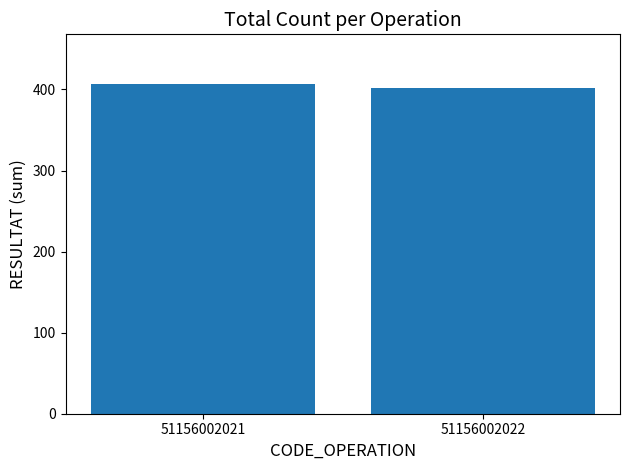

What is the sum of the values at 51156002021 and 51156002022?

809